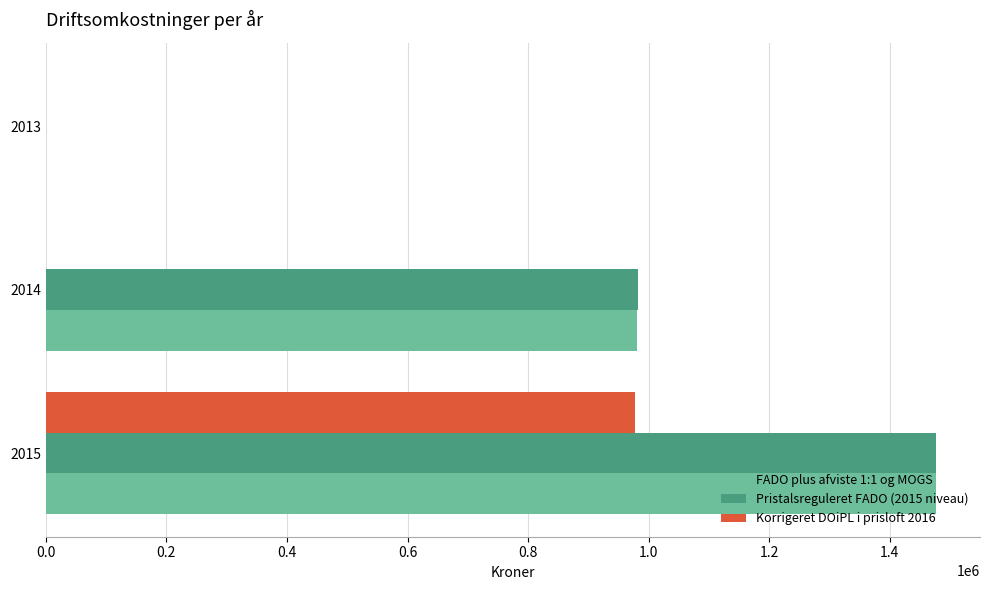

Is the value of Pristalsreguleret FADO (2015 niveau) at 2013 greater than the value of FADO plus afviste 1:1 og MOGS at 2014?

No